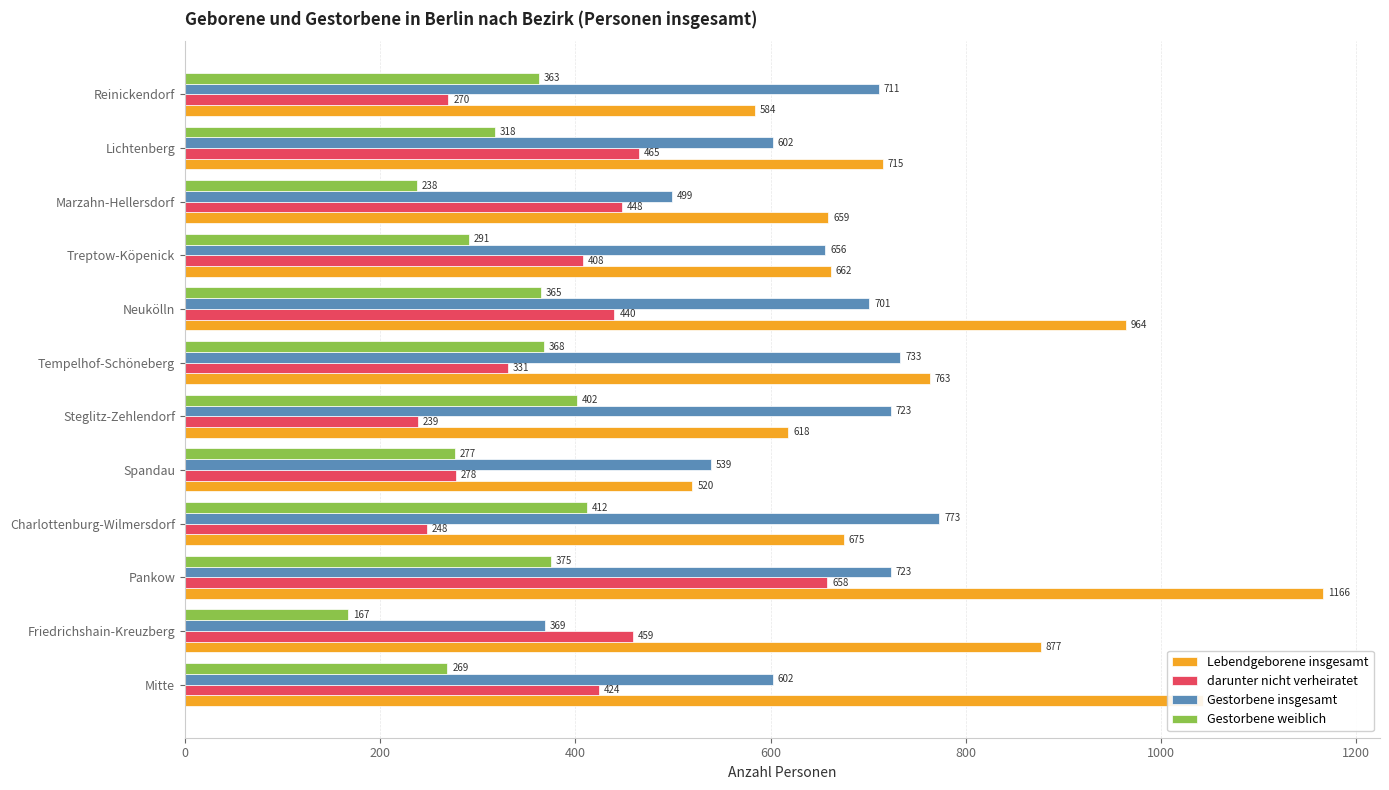

Which series has the widest spread of values?

Lebendgeborene insgesamt